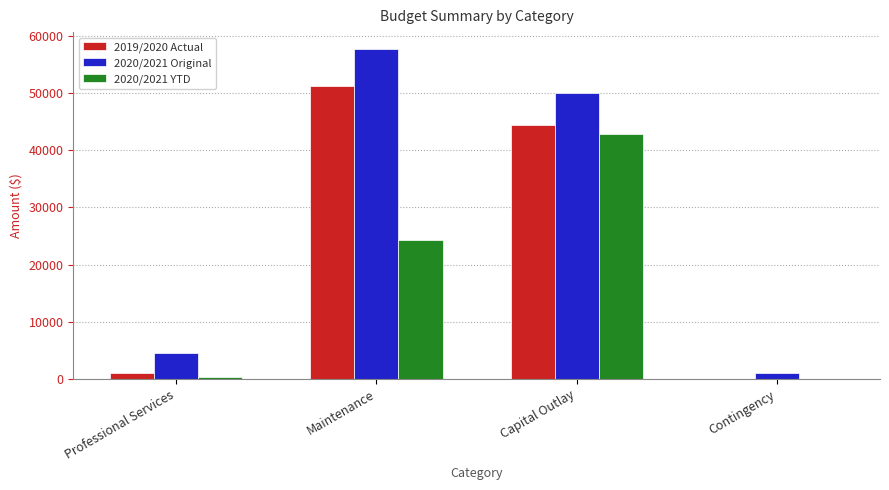

Which series changed the most between Maintenance and Contingency?

2020/2021 Original